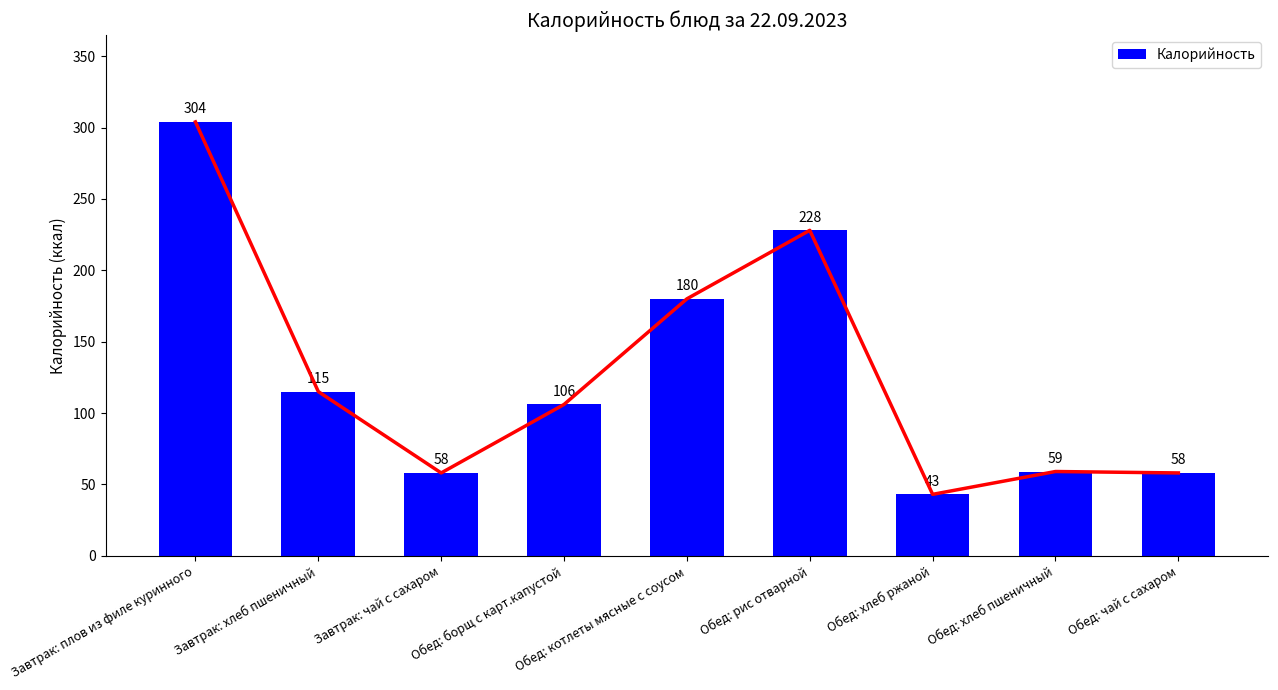

List the labels in order of value, smallest first.

Обед: хлеб ржаной, Завтрак: чай с сахаром, Обед: чай с сахаром, Обед: хлеб пшеничный, Обед: борщ с карт.капустой, Завтрак: хлеб пшеничный, Обед: котлеты мясные с соусом, Обед: рис отварной, Завтрак: плов из филе куринного